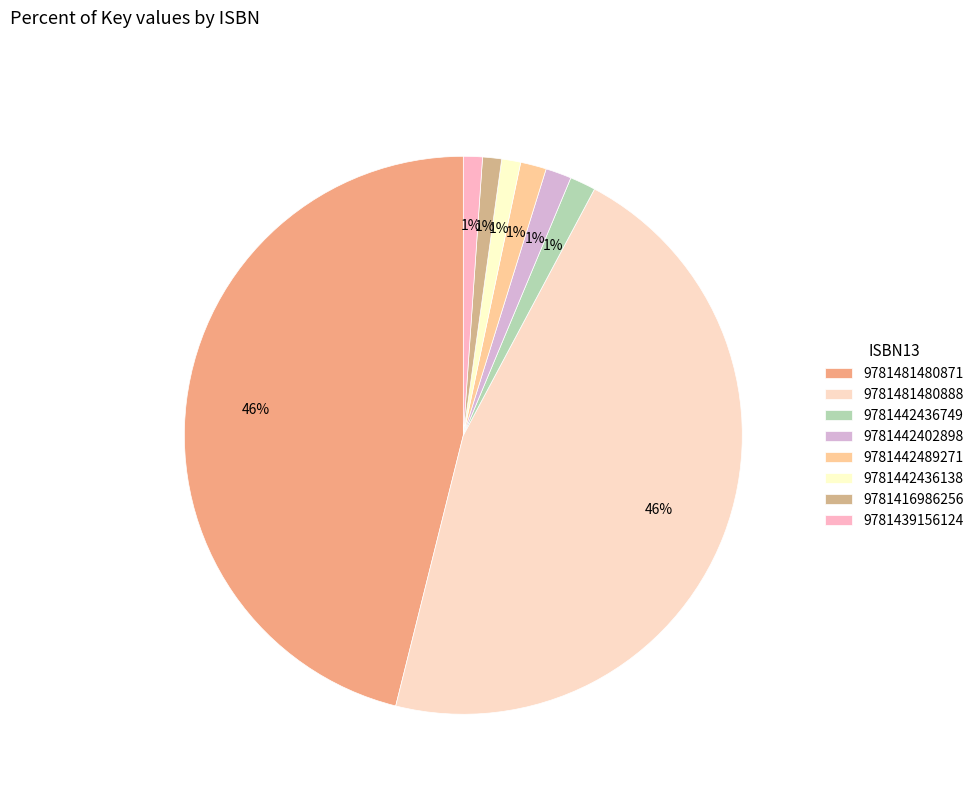

To the nearest percent, what percentage of the pie is 9781442436749?

1%